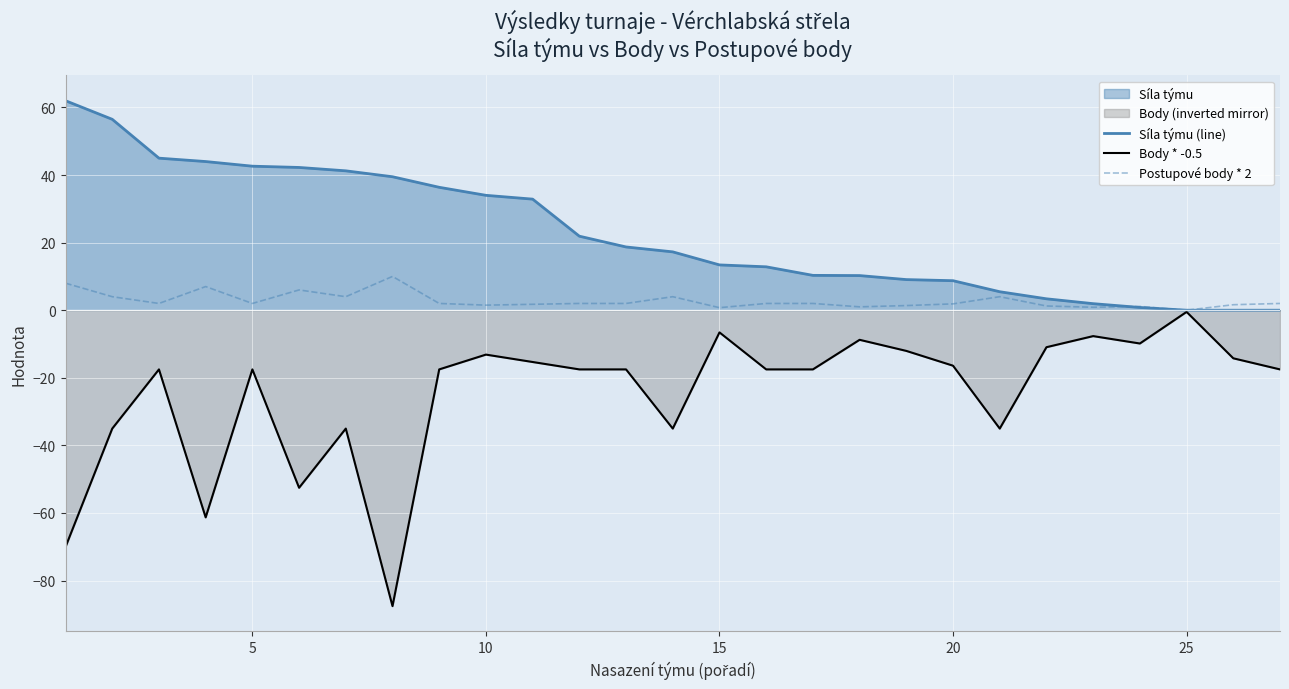

True or false: Síla týmu (line) and Body * -0.5 cross at least once.

False